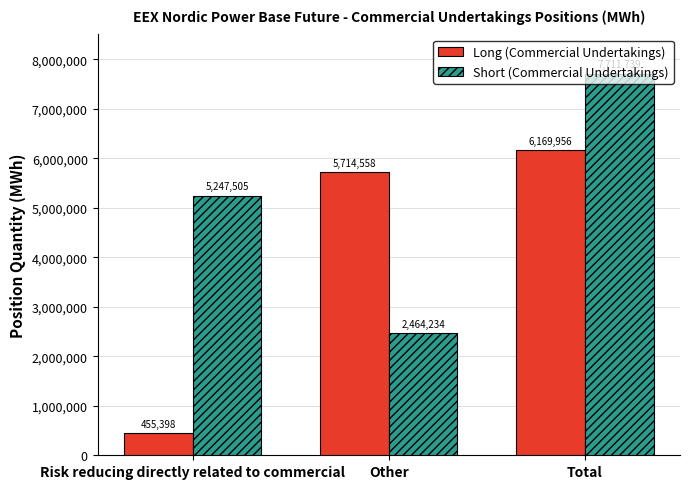

Between Risk reducing directly related to commercial and Total, which series saw the biggest shift?

Long (Commercial Undertakings)